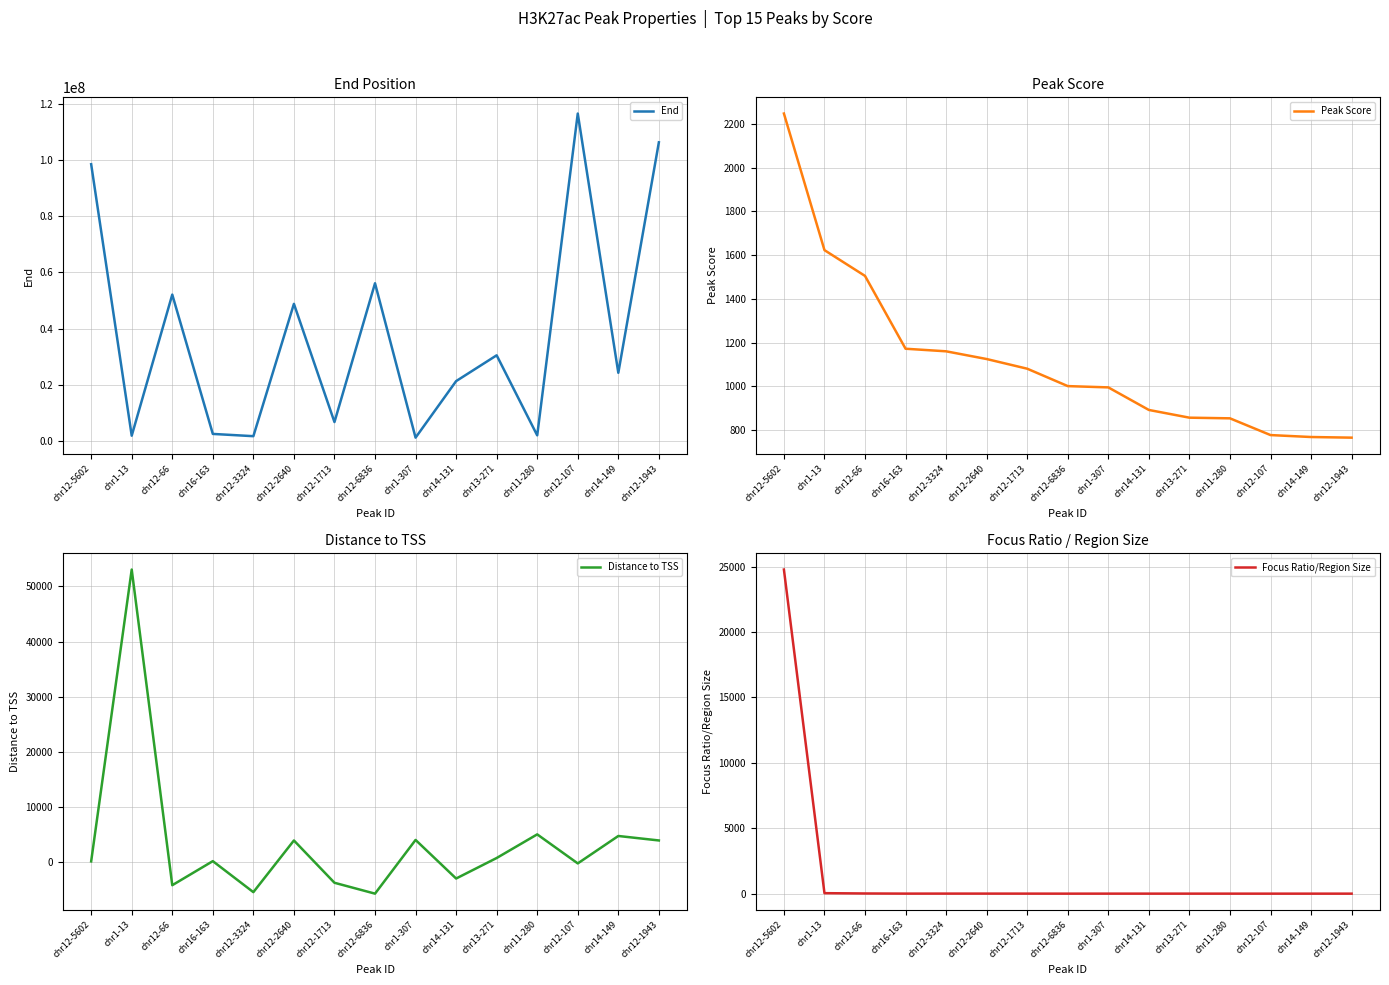

How many lines are shown in the chart?

4